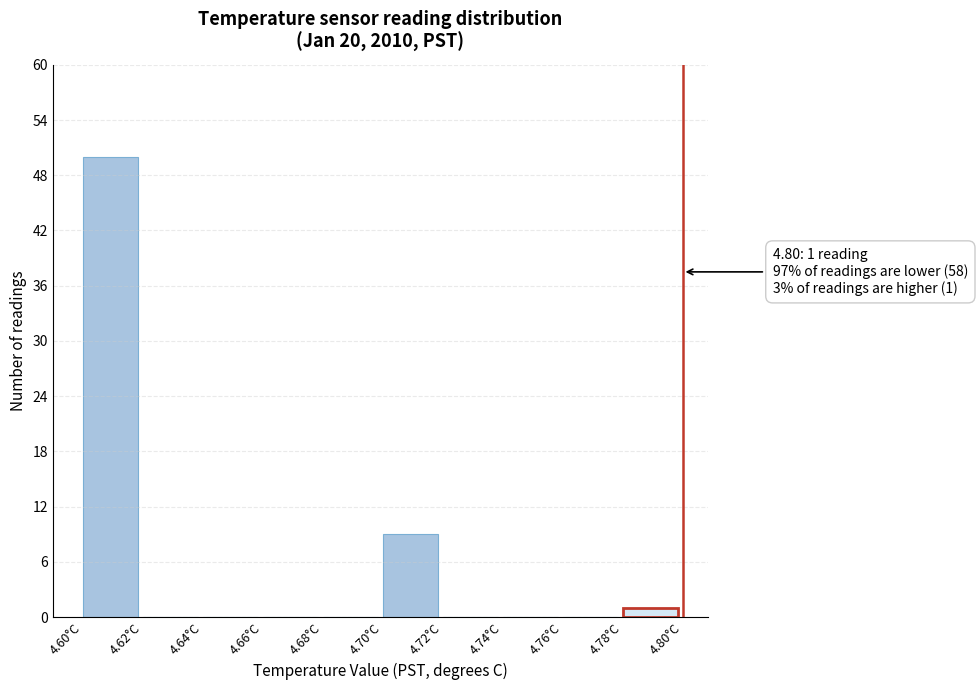

Which range on the x-axis has the tallest bar?

4.60 to 4.62